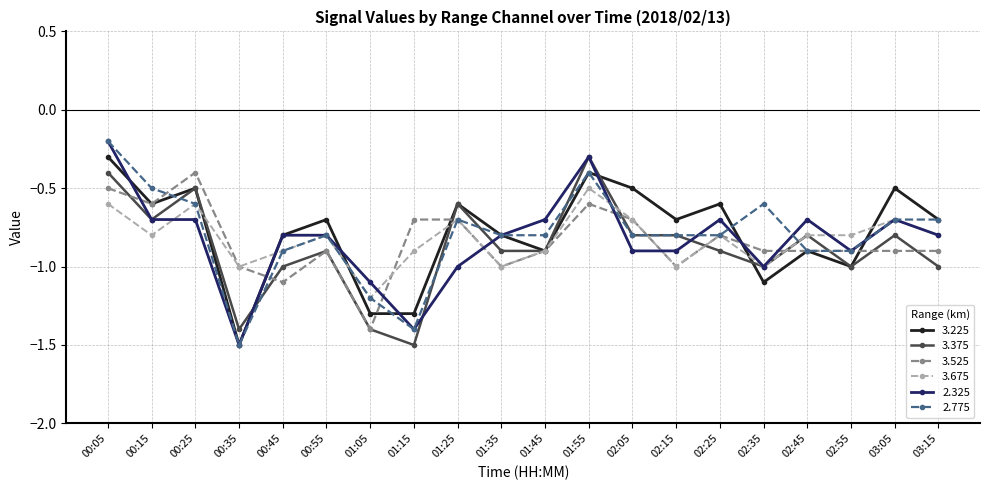

True or false: 3.675 has more than 0 points higher than both neighbors.

True